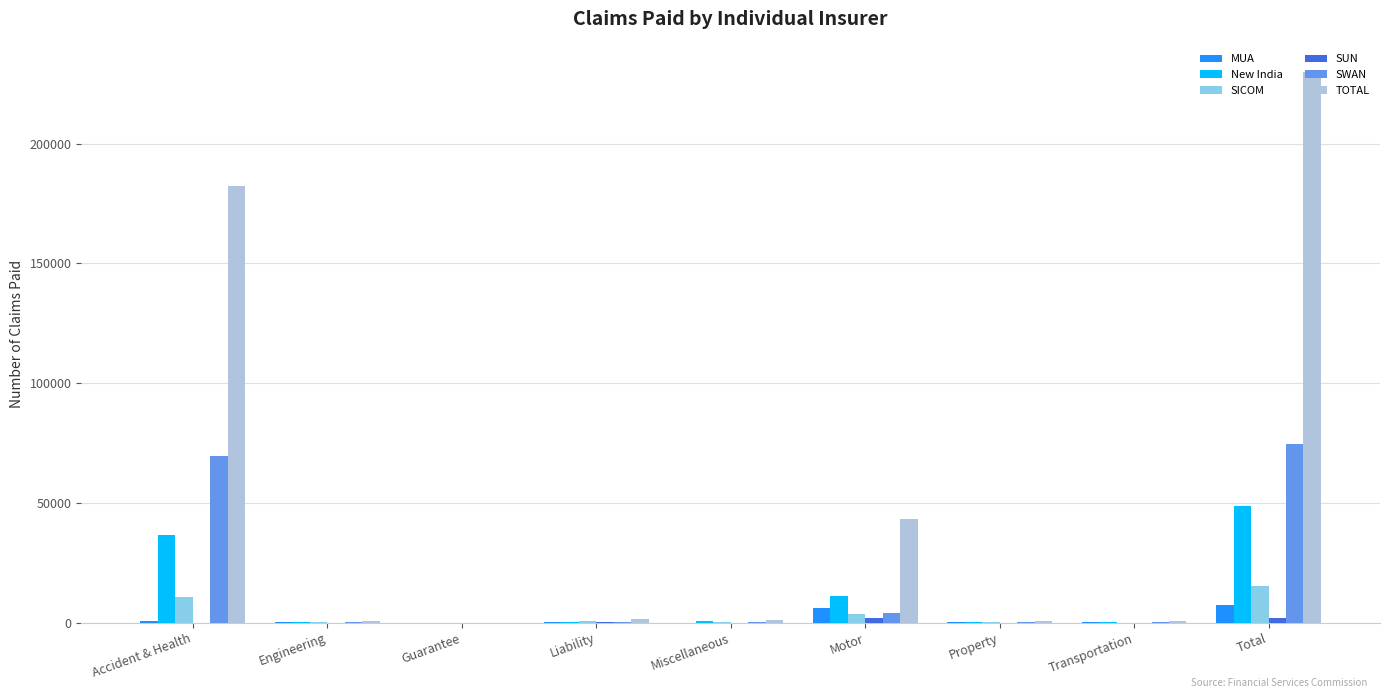

What is the sum of all SICOM values?

30538